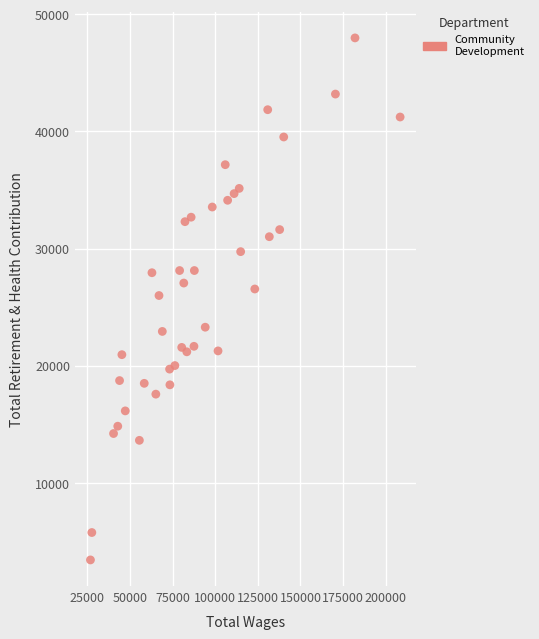

What is the range of X values (max minus min)?

181742